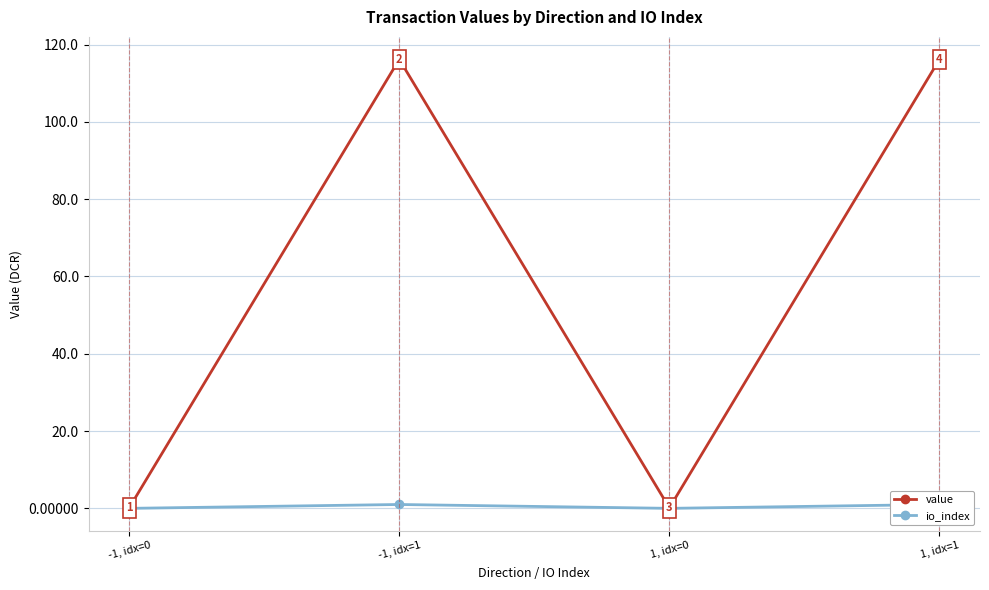

Reading left to right, what are all the values shown in this chart?

value: 0.1	116.2	0.1	116.2
io_index: 0.0	1.0	0.0	1.0